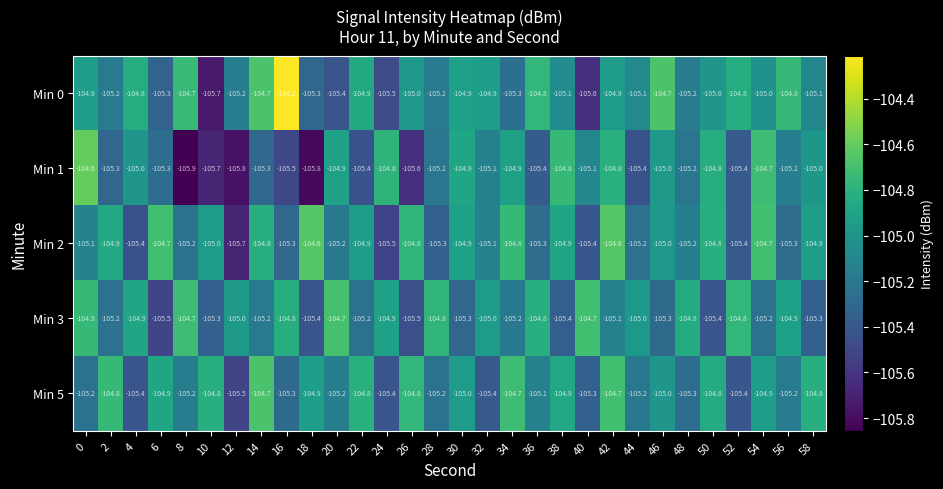

At which category is the sum across all series the highest?

42